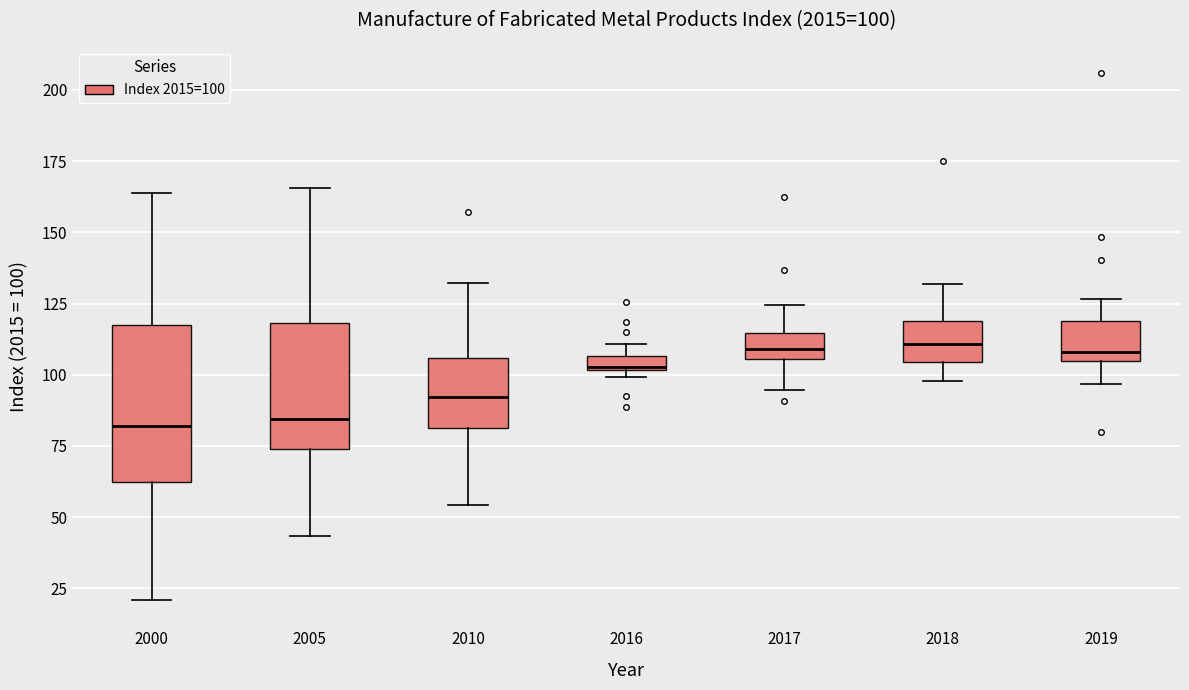

Which box is the tallest, from its lower edge to its upper edge?

2000